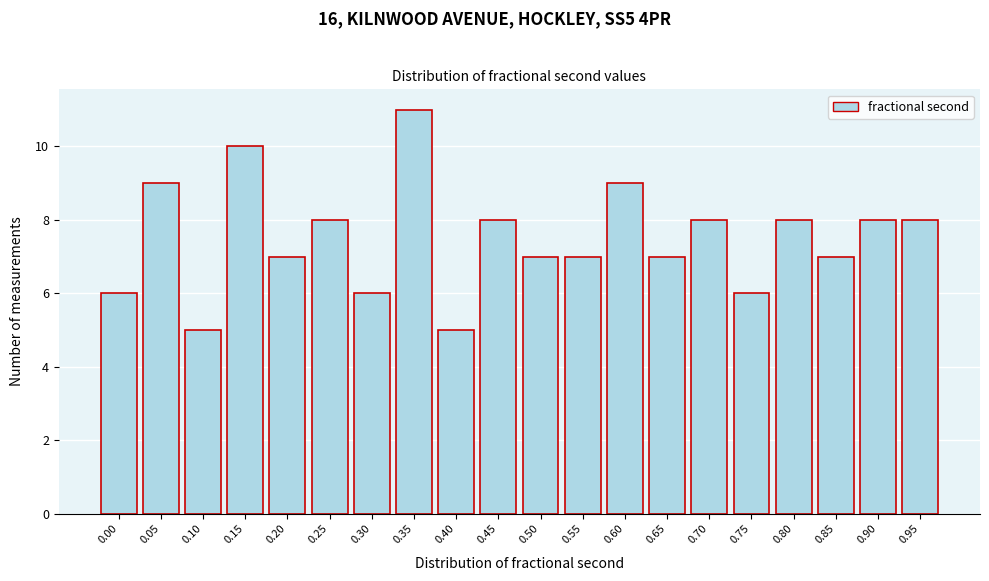

Reading left to right, transcribe all the data shown in this chart.

0.00=6	0.05=9	0.10=5	0.15=10	0.20=7	0.25=8	0.30=6	0.35=11	0.40=5	0.45=8	0.50=7	0.55=7	0.60=9	0.65=7	0.70=8	0.75=6	0.80=8	0.85=7	0.90=8	0.95=8